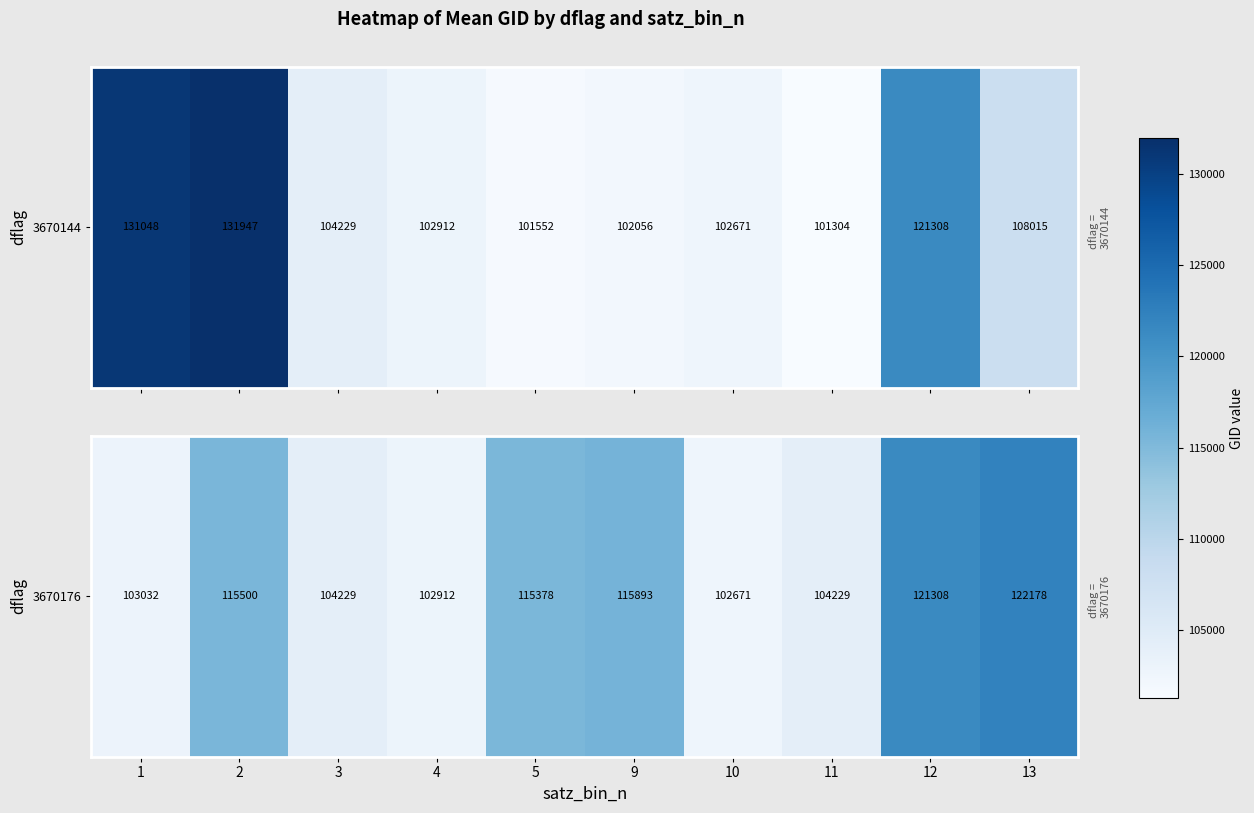

The value at 1 is 58193. True or false?

False